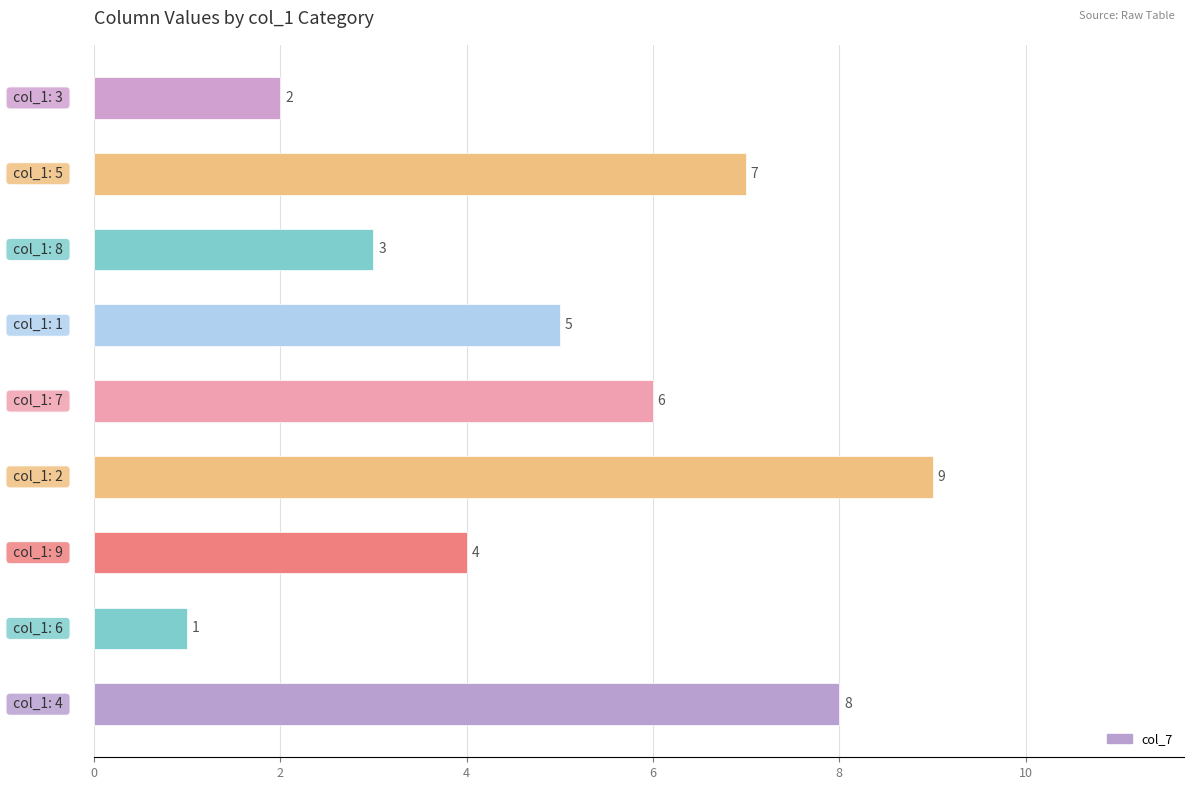

What is the greatest value displayed?

9